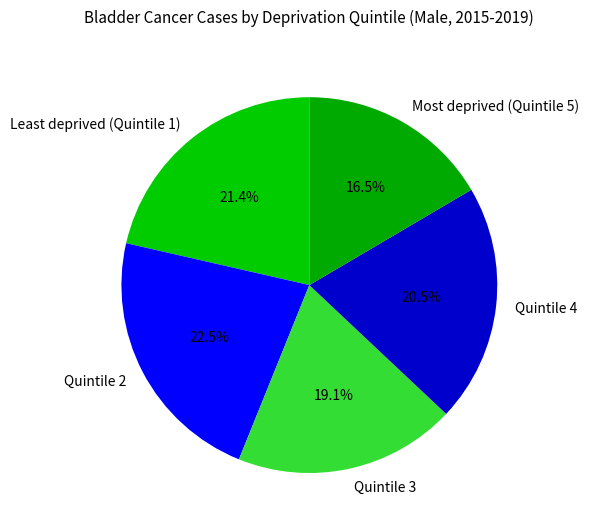

To the nearest percent, what is the difference between the Quintile 2 and Least deprived (Quintile 1) slice percentages?

1%